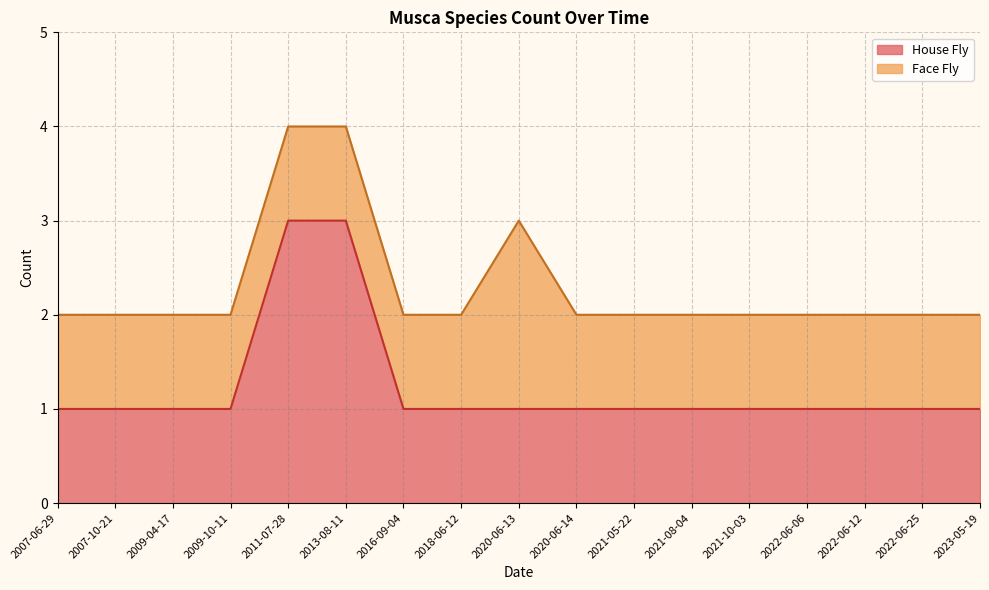

What is the total value across all series at 2020-06-13?

3